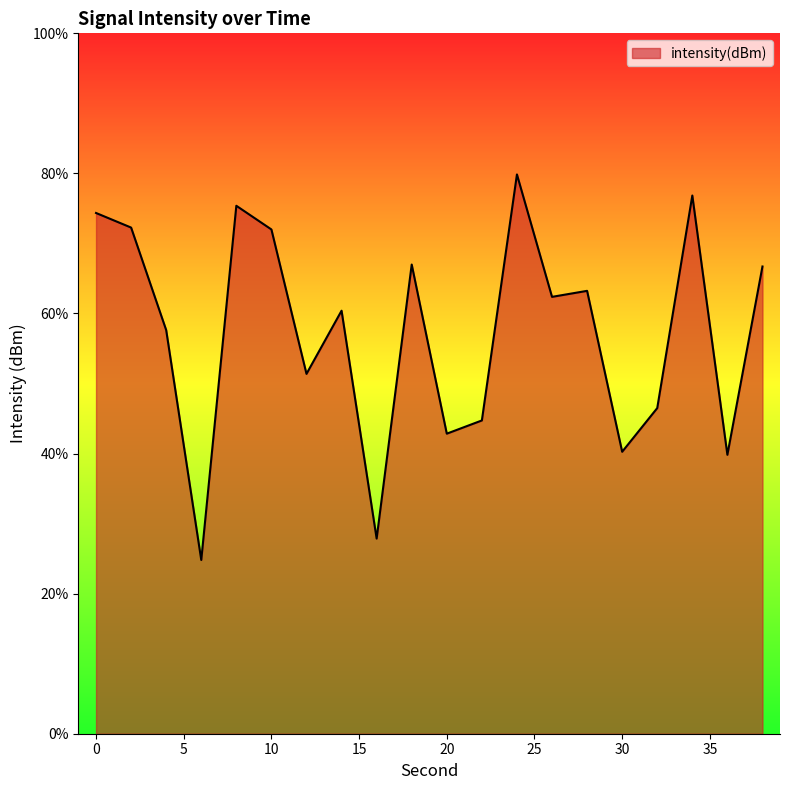

Read the value at 32.

-133.4